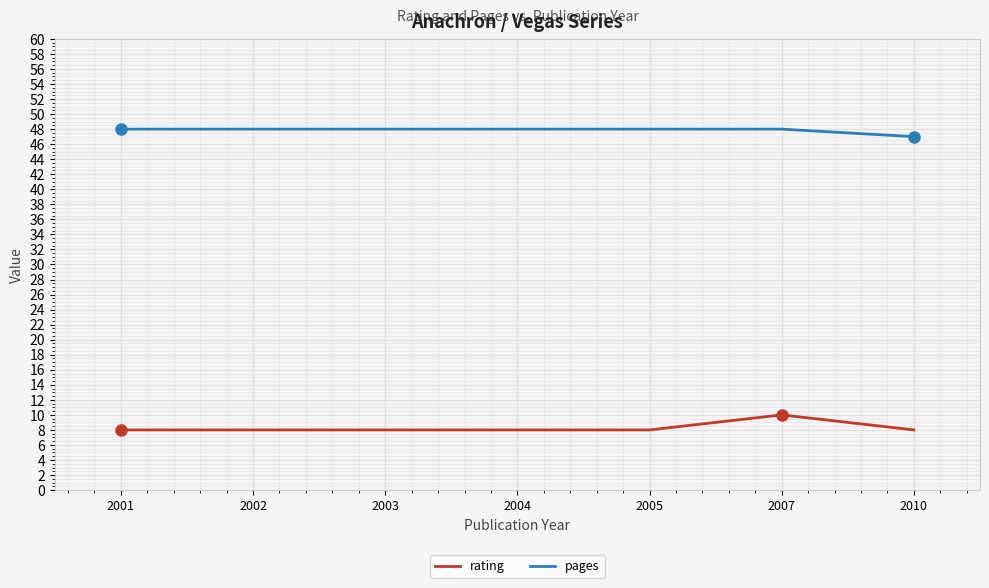

Rank the series by their average value, from highest to lowest.

pages, rating